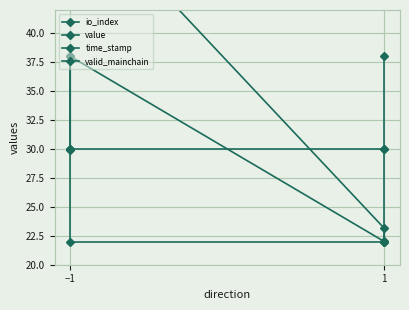

True or false: value has more than 1 points higher than both neighbors.

False